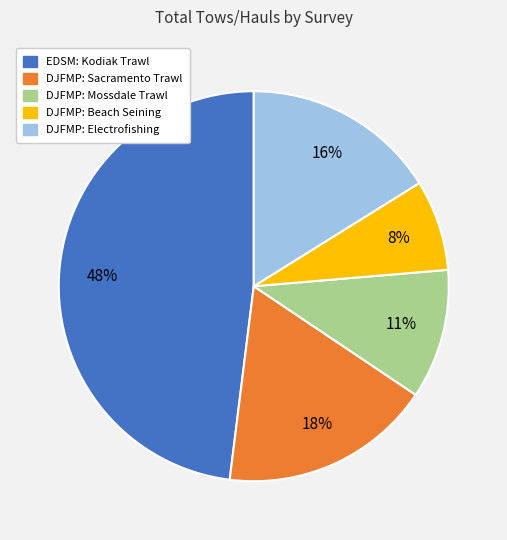

Rank the categories by value from highest to lowest.

EDSM: Kodiak Trawl, DJFMP: Sacramento Trawl, DJFMP: Electrofishing, DJFMP: Mossdale Trawl, DJFMP: Beach Seining